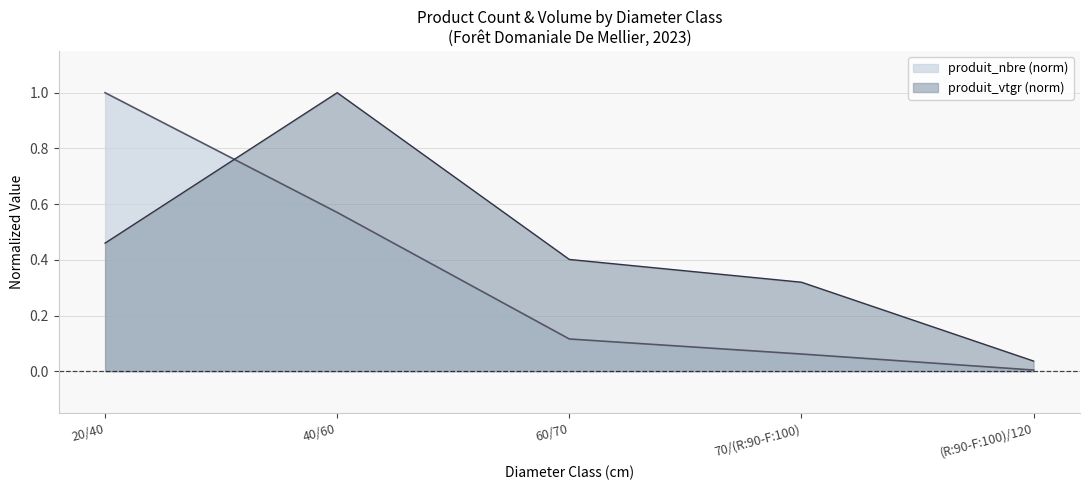

What is the difference between the second highest and minimum values in the produit_nbre series?

0.6